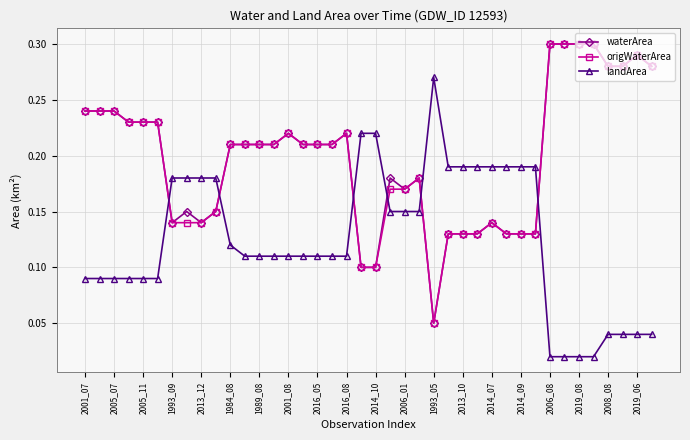

Is this an area chart (filled region under the line)?

No